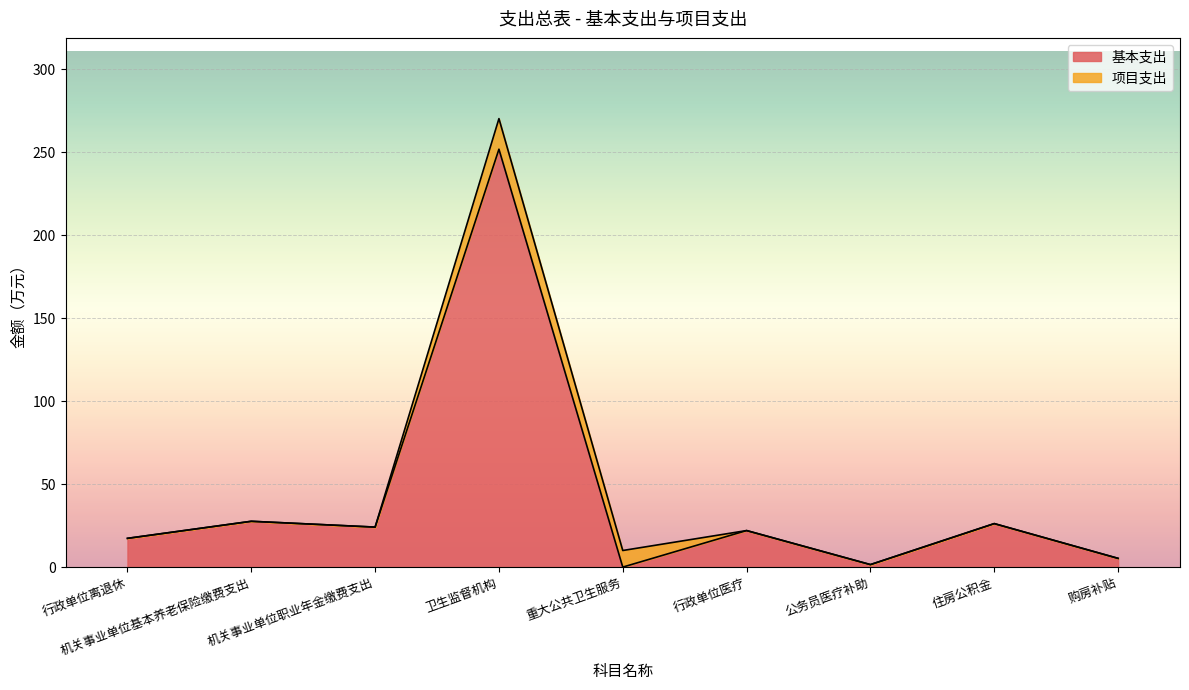

List the labels in order of value, largest first.

卫生监督机构, 机关事业单位基本养老保险缴费支出, 住房公积金, 机关事业单位职业年金缴费支出, 行政单位医疗, 行政单位离退休, 购房补贴, 公务员医疗补助, 重大公共卫生服务